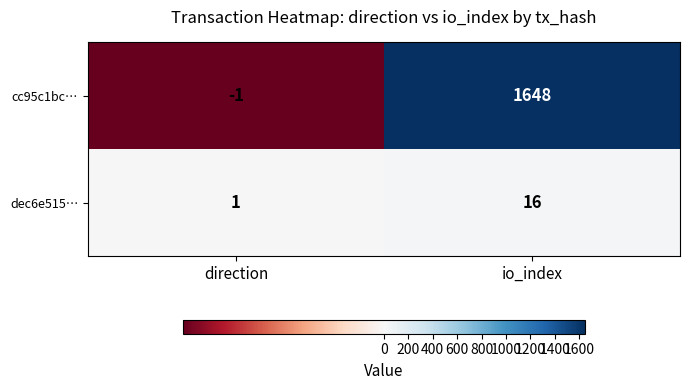

Rank the series at direction from highest to lowest value.

dec6e515…, cc95c1bc…